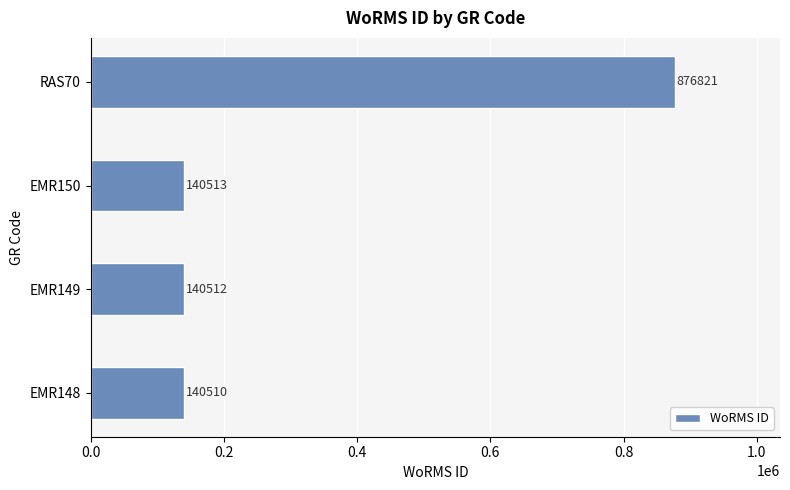

What is the ratio of the value at EMR150 to the value at EMR148?

1.0